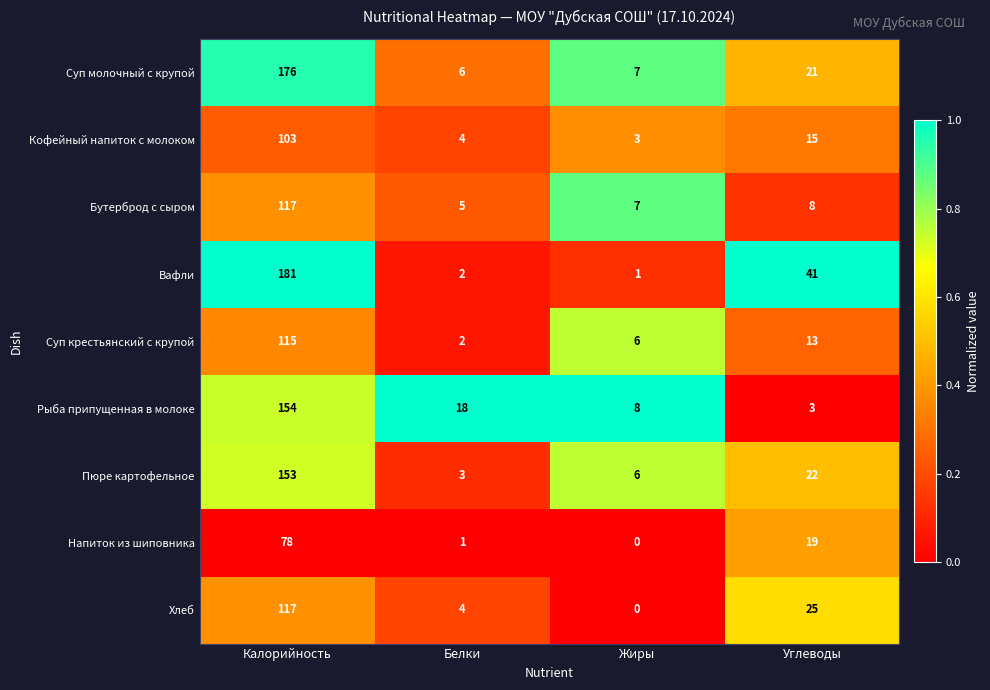

The value of Напиток из шиповника at Белки is 1. True or false?

True